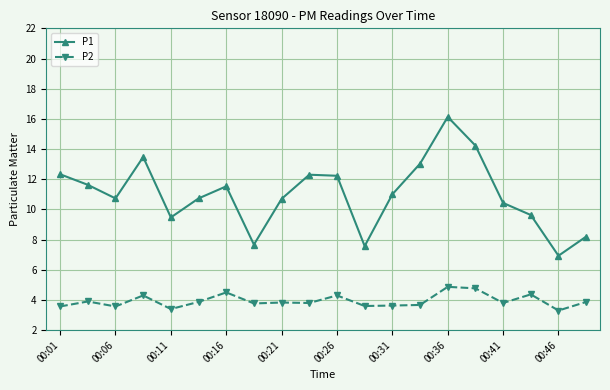

Which series has the widest spread of values?

P1